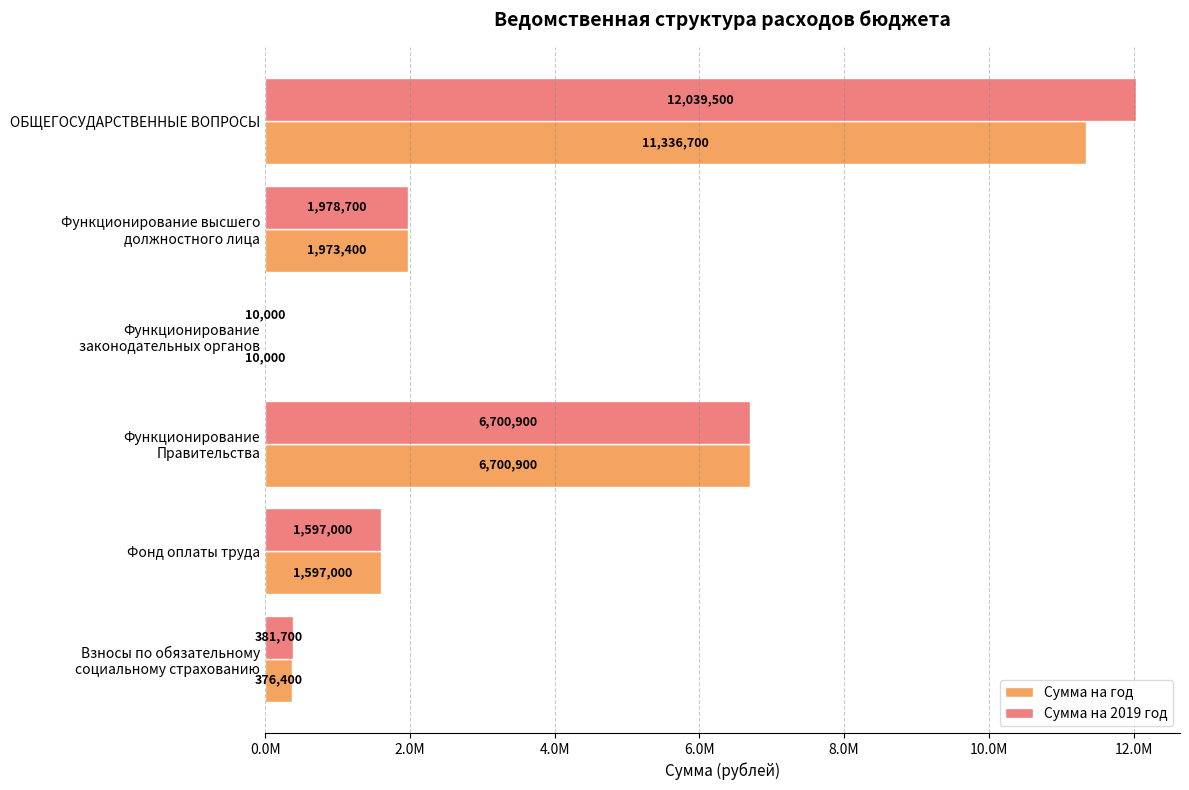

What are all the series names shown in the legend?

Сумма на год, Сумма на 2019 год